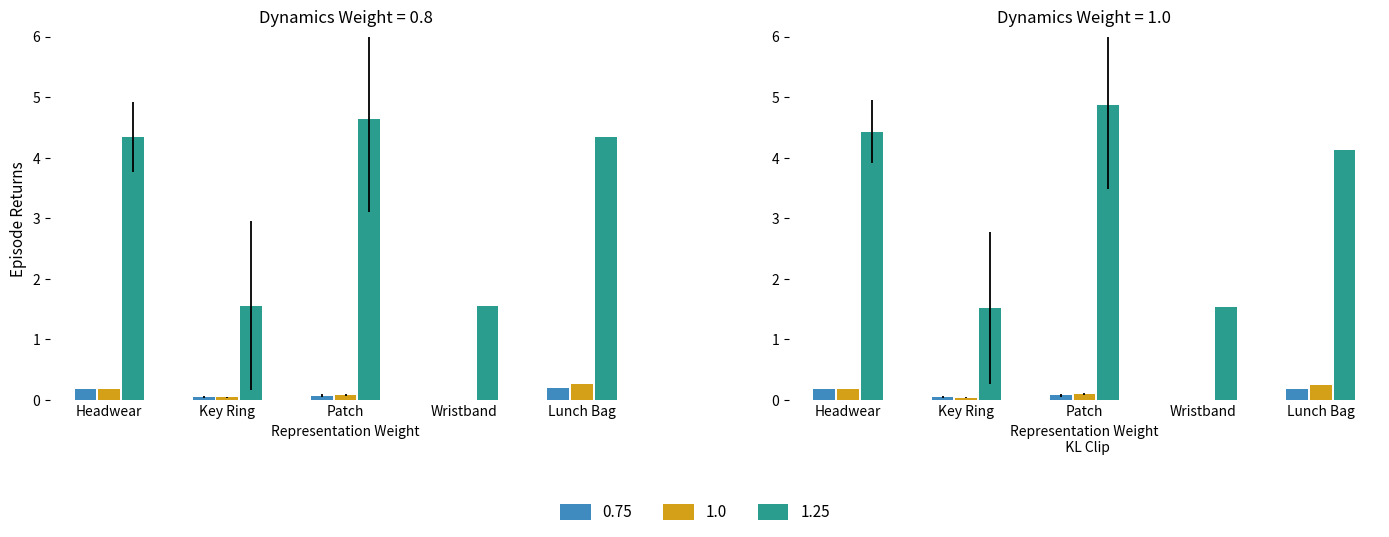

At which label does CATEGORY2 reach its minimum?

Key Ring